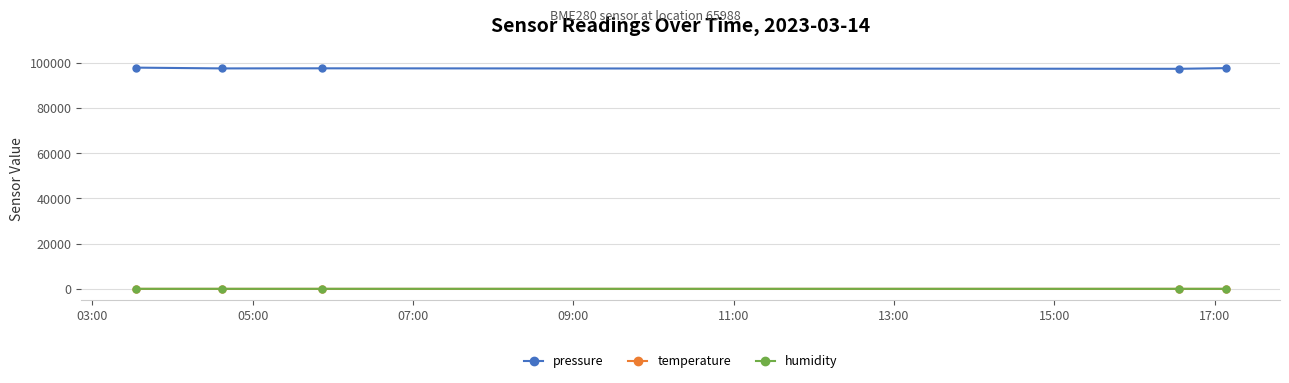

What is the lowest value of the pressure series?

97346.6